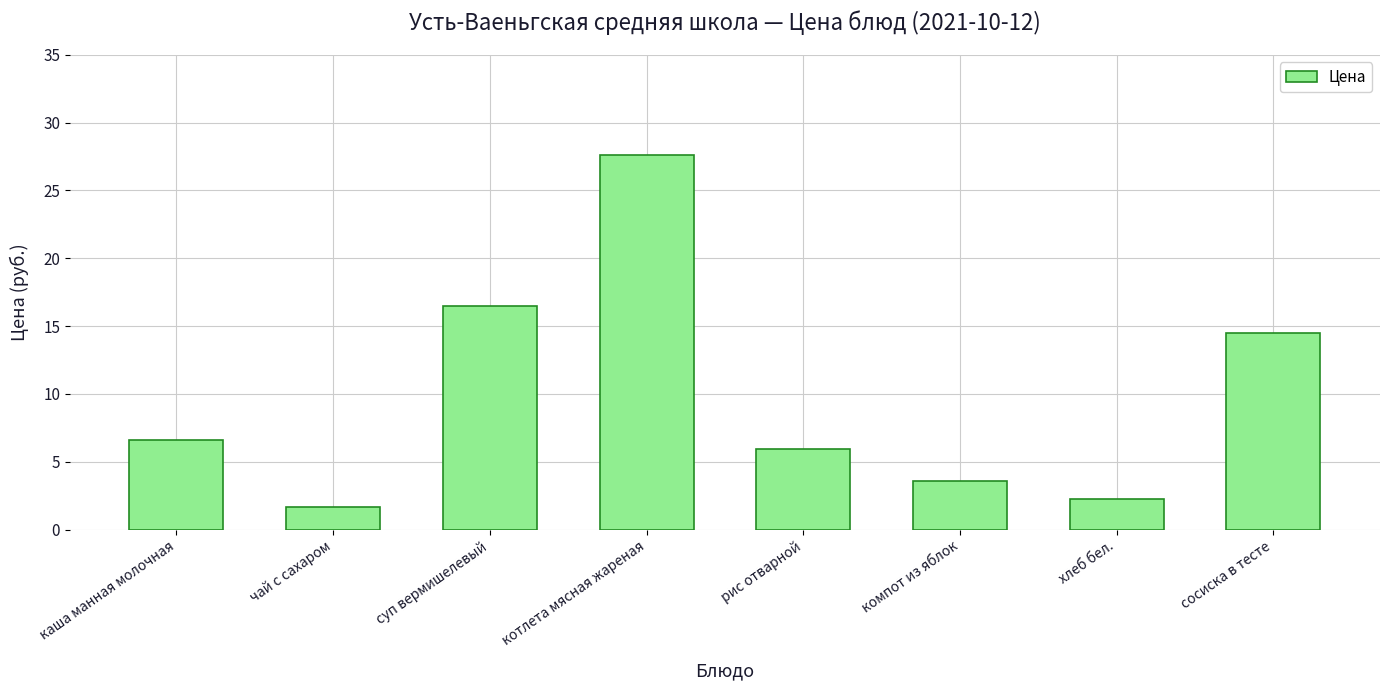

Which label corresponds to the smallest value in the chart?

чай с сахаром